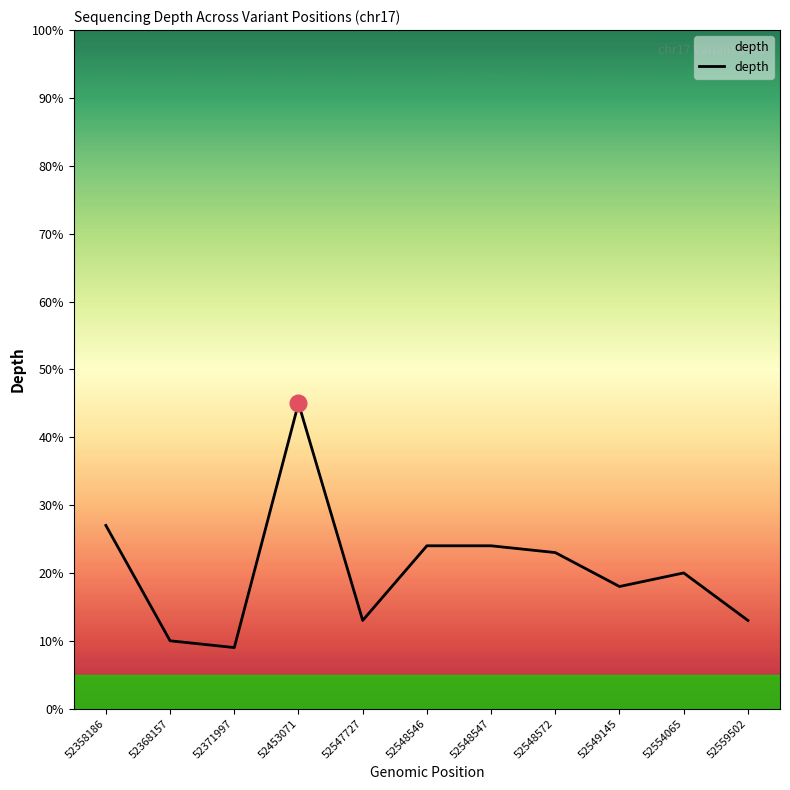

What is the sum of all values?

226